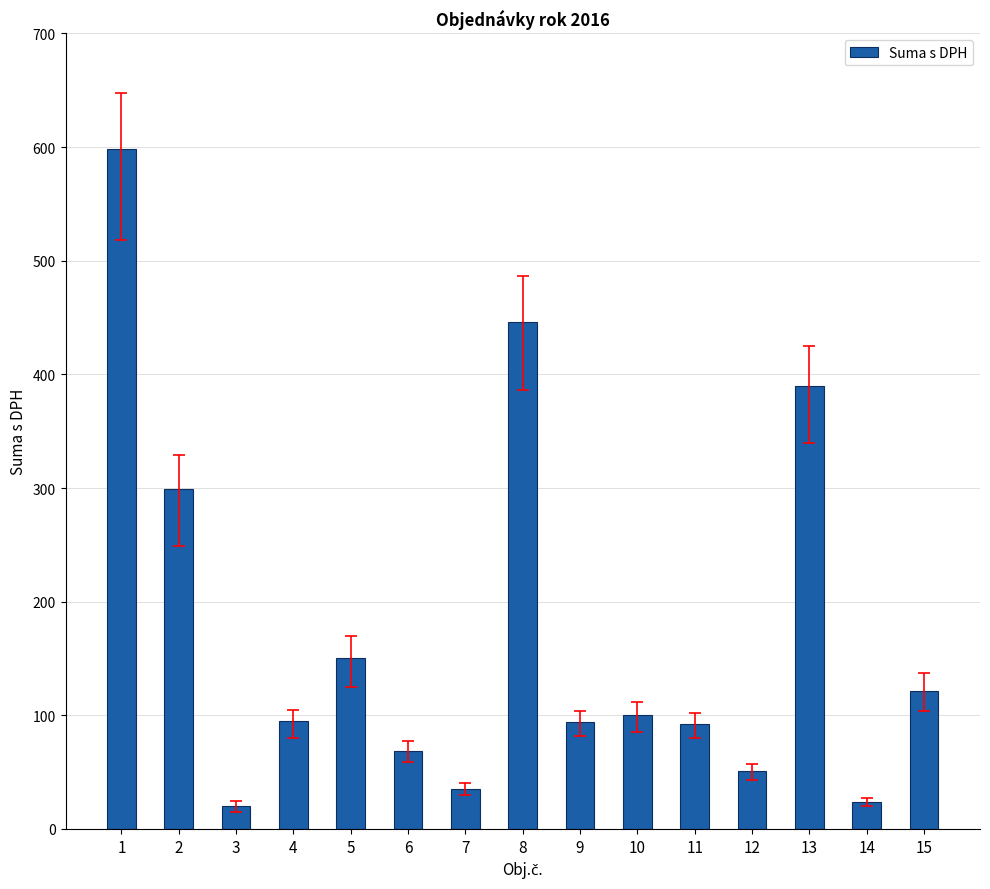

Where is the data nearest to the value 309?

2